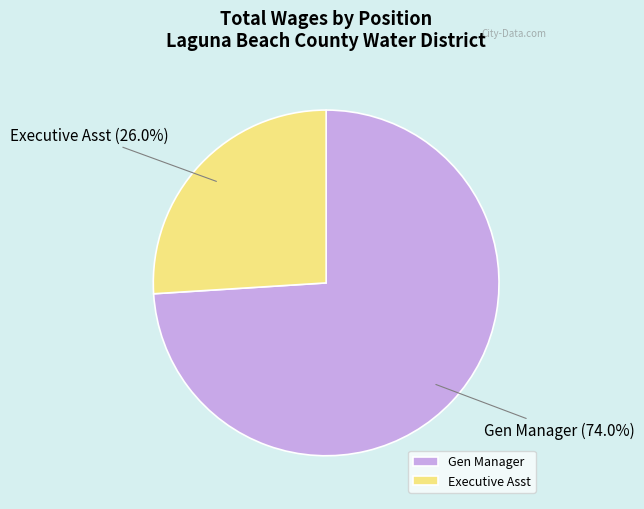

Count the number of slices in the pie.

2